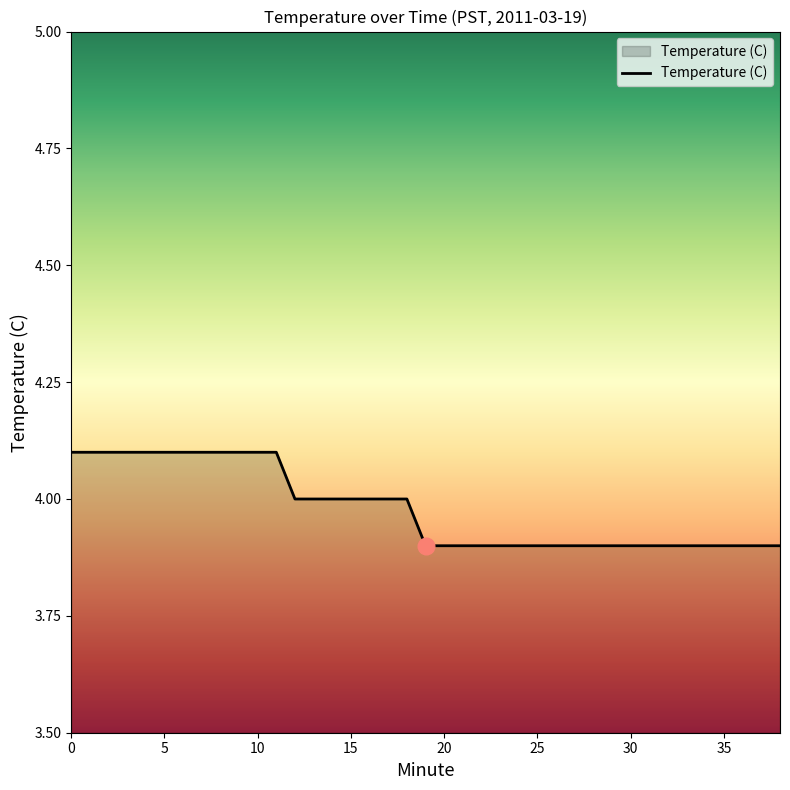

What is the smallest value displayed?

3.9